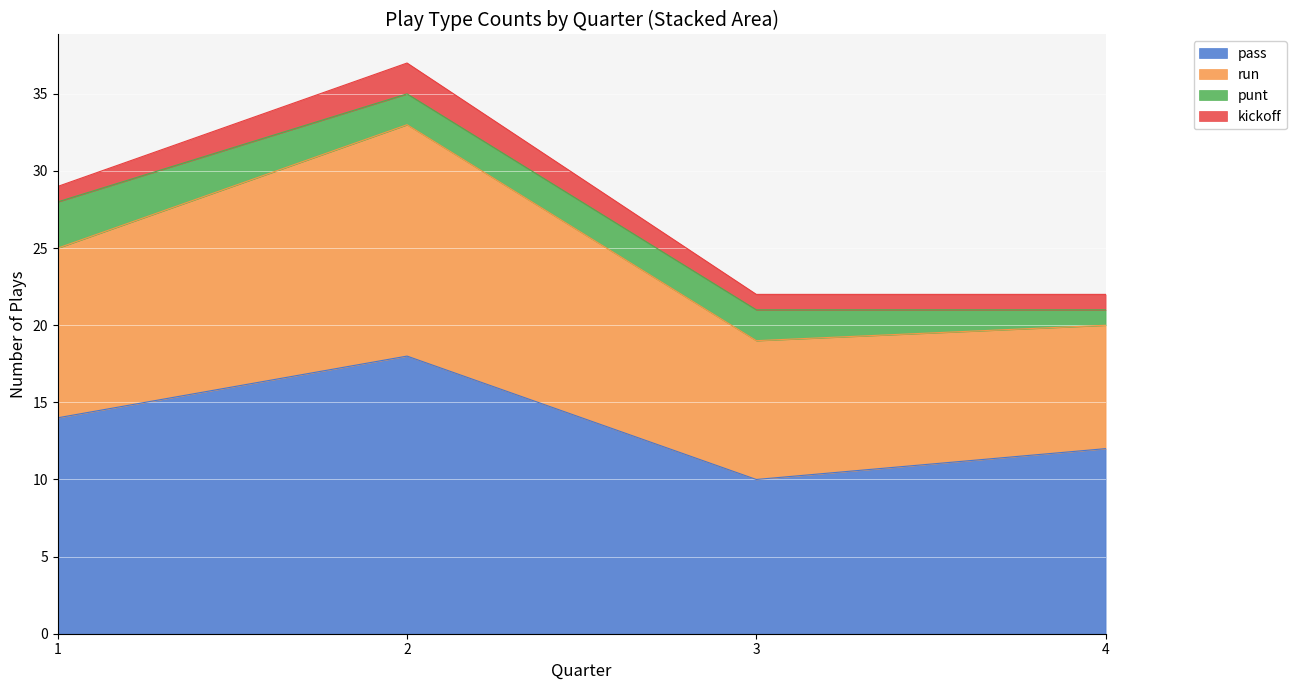

Rank the categories by pass value from highest to lowest.

2, 1, 4, 3